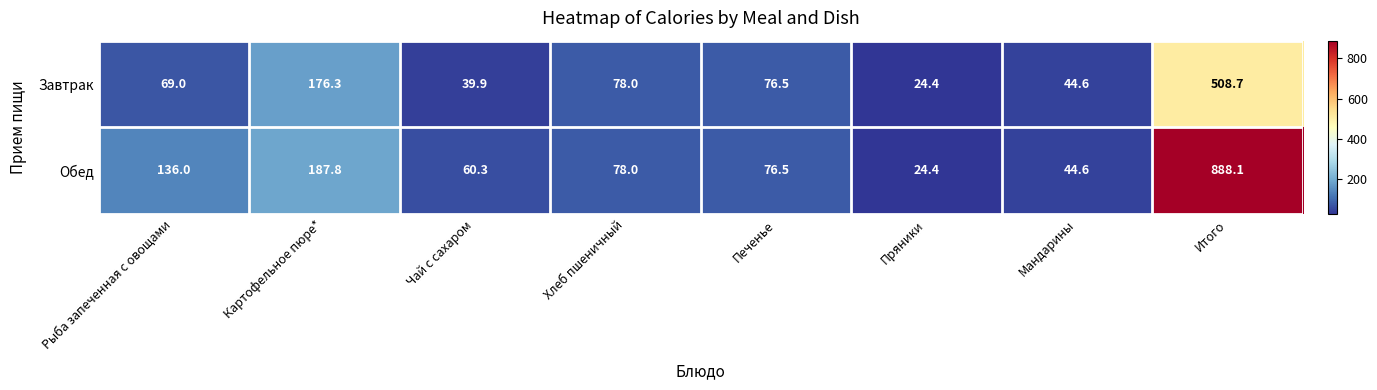

The Обед series shows 76.5 at Печенье. True or false?

True